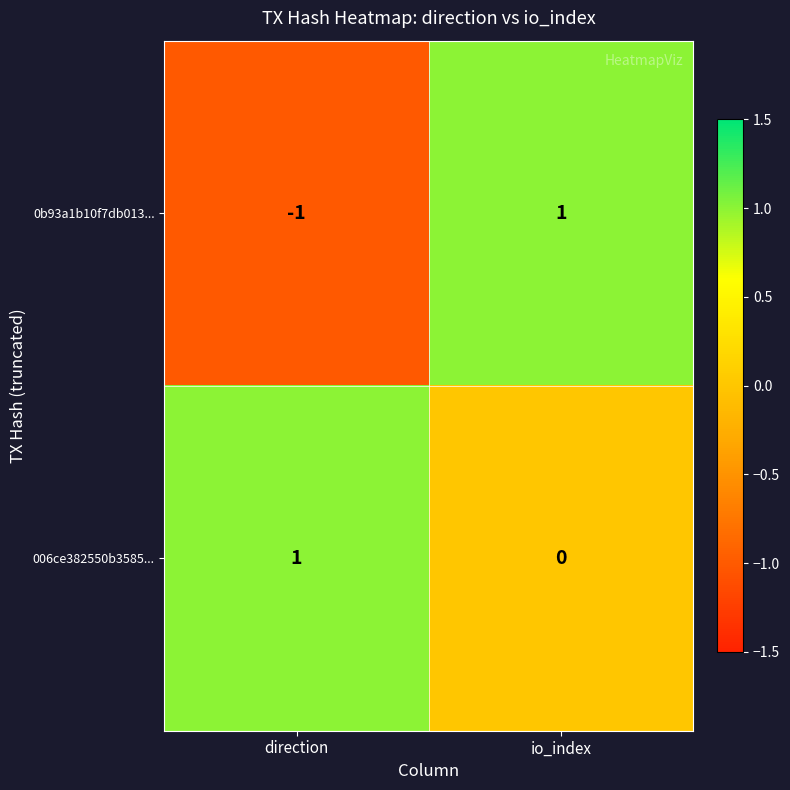

At io_index, list the series in order from smallest to largest.

006ce382550b3585..., 0b93a1b10f7db013...